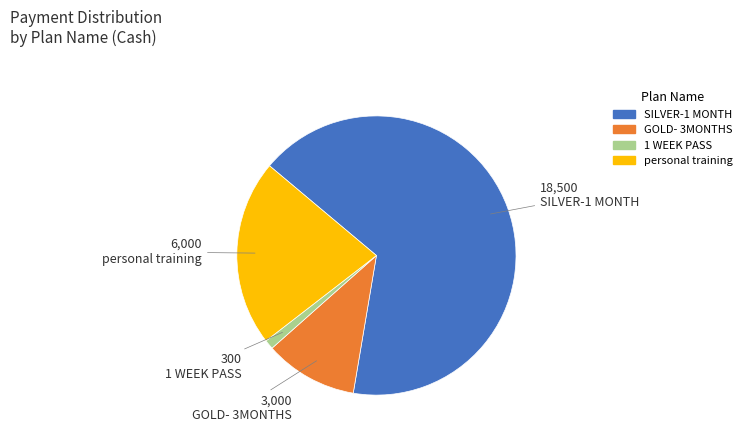

Is there any slice that represents more than half of the pie?

Yes